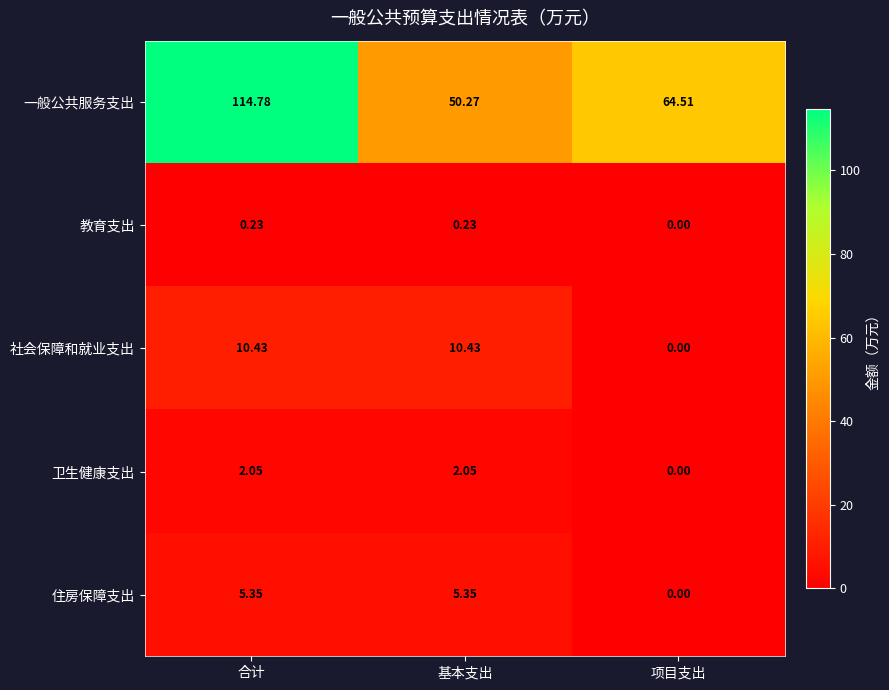

At 合计, list the series in order from smallest to largest.

教育支出, 卫生健康支出, 住房保障支出, 社会保障和就业支出, 一般公共服务支出